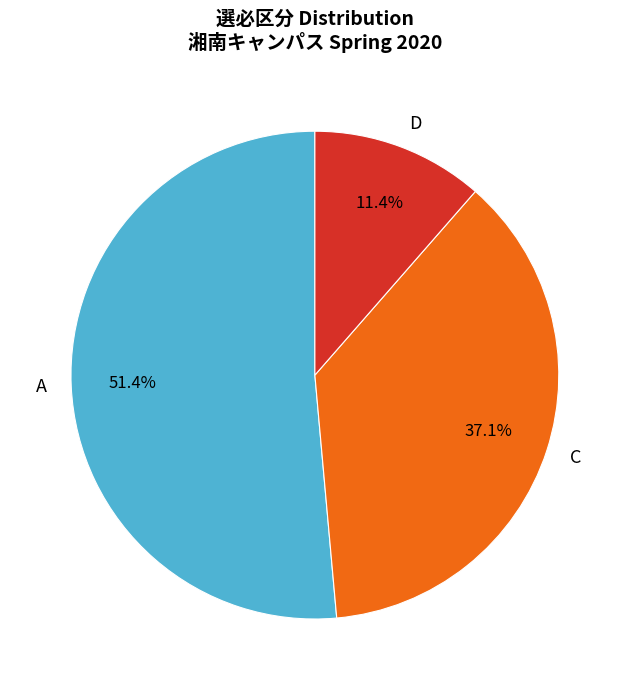

Which category accounts for the majority?

A